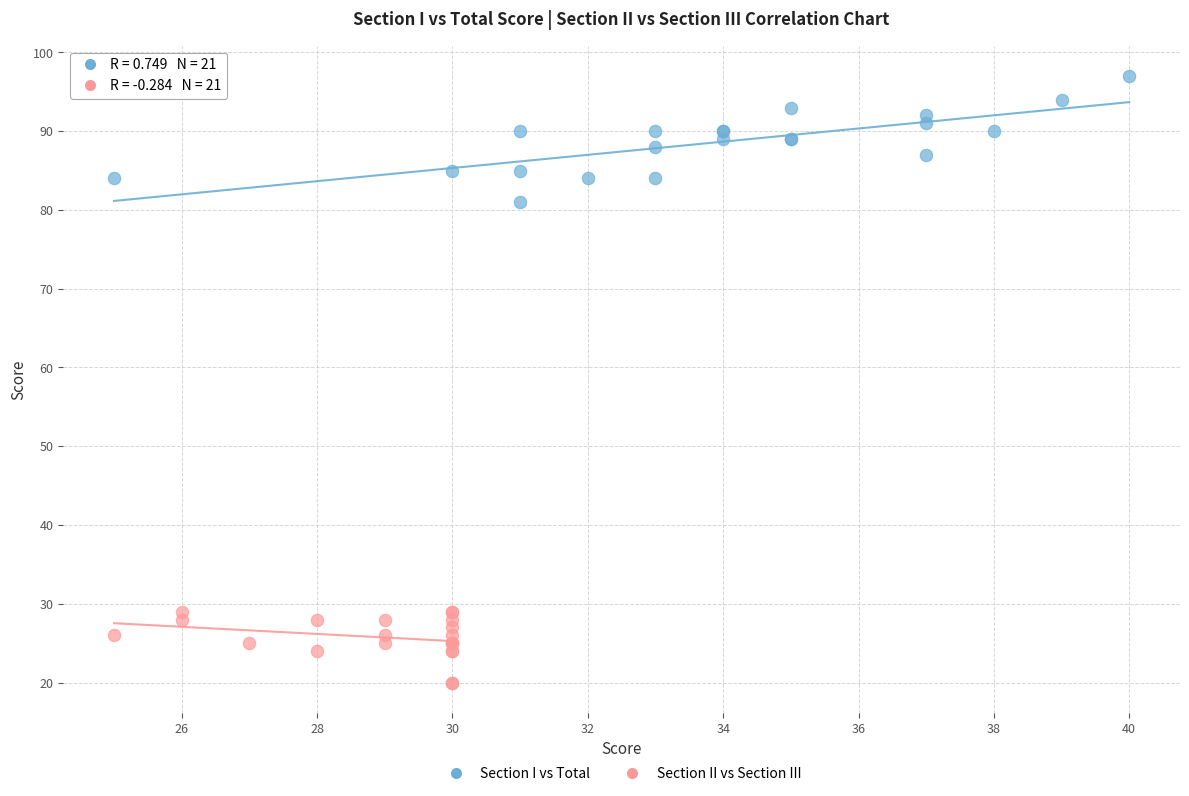

What are all the series names shown in the legend?

Section I vs Total, Section II vs Section III